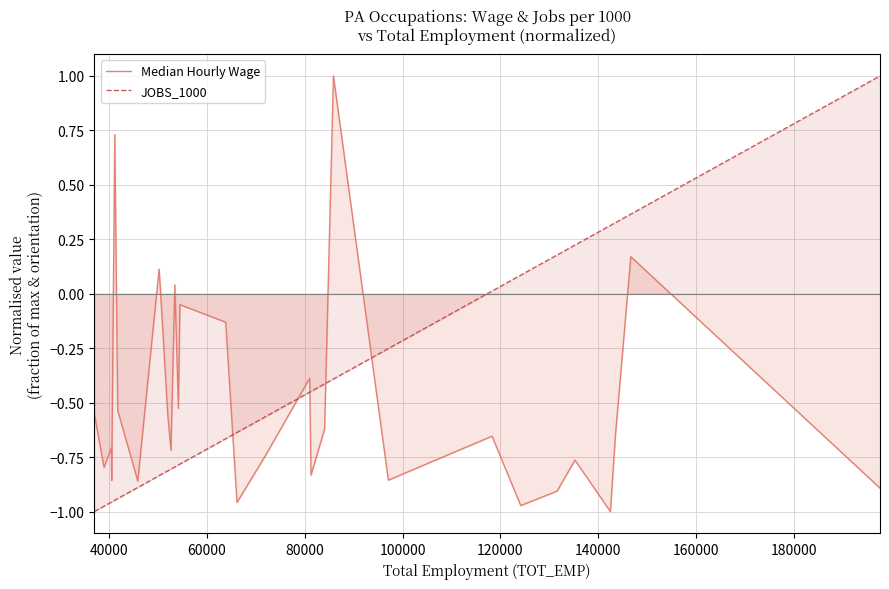

What is the difference between the maximum and minimum values in the JOBS_1000 series?

2.0